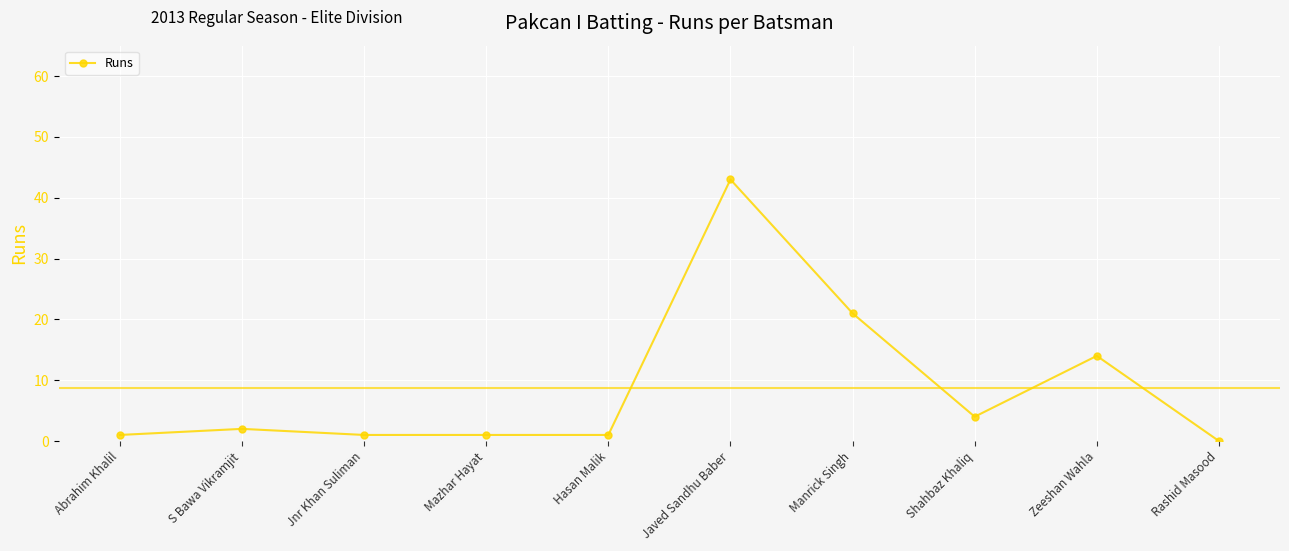

What is the value of the 9th point from the left?

14